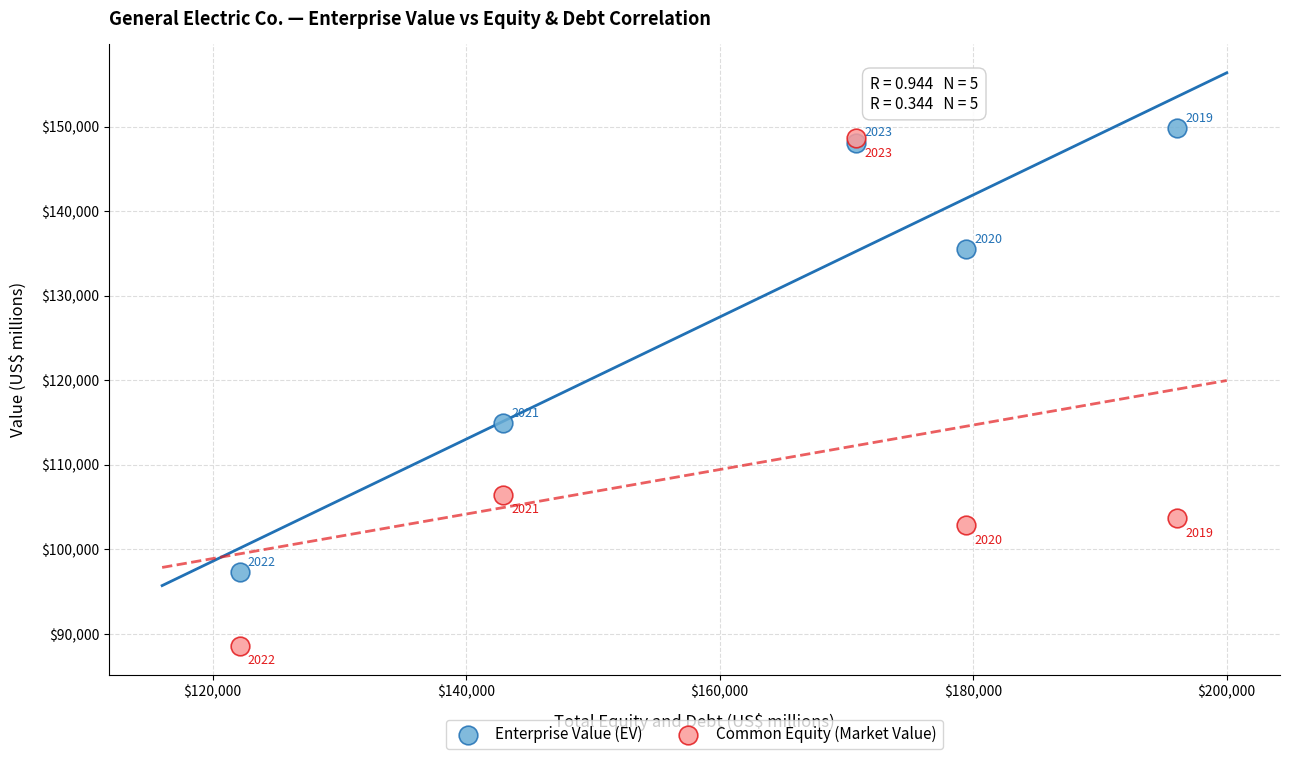

In the Common Equity (Market Value) series, what Y value is closest to 118574?

106447